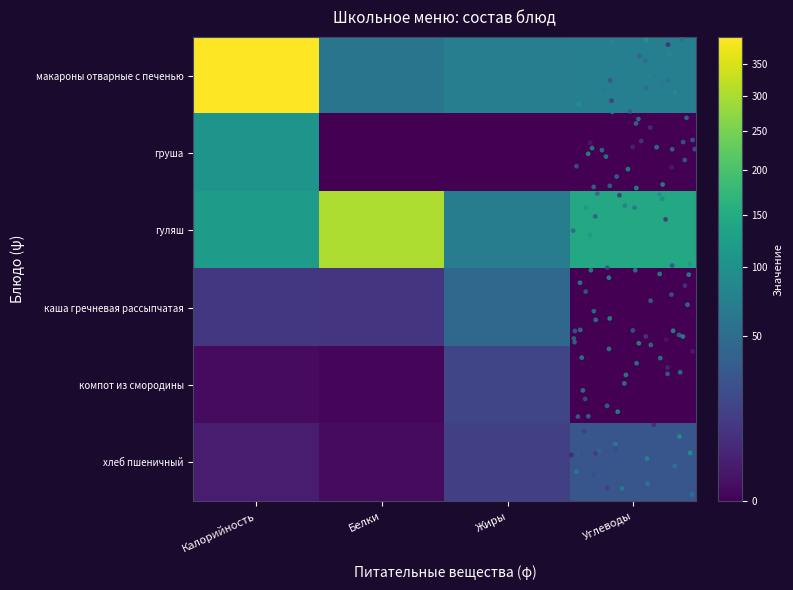

What is the difference between the maximum and minimum values in the груша series?

106.0